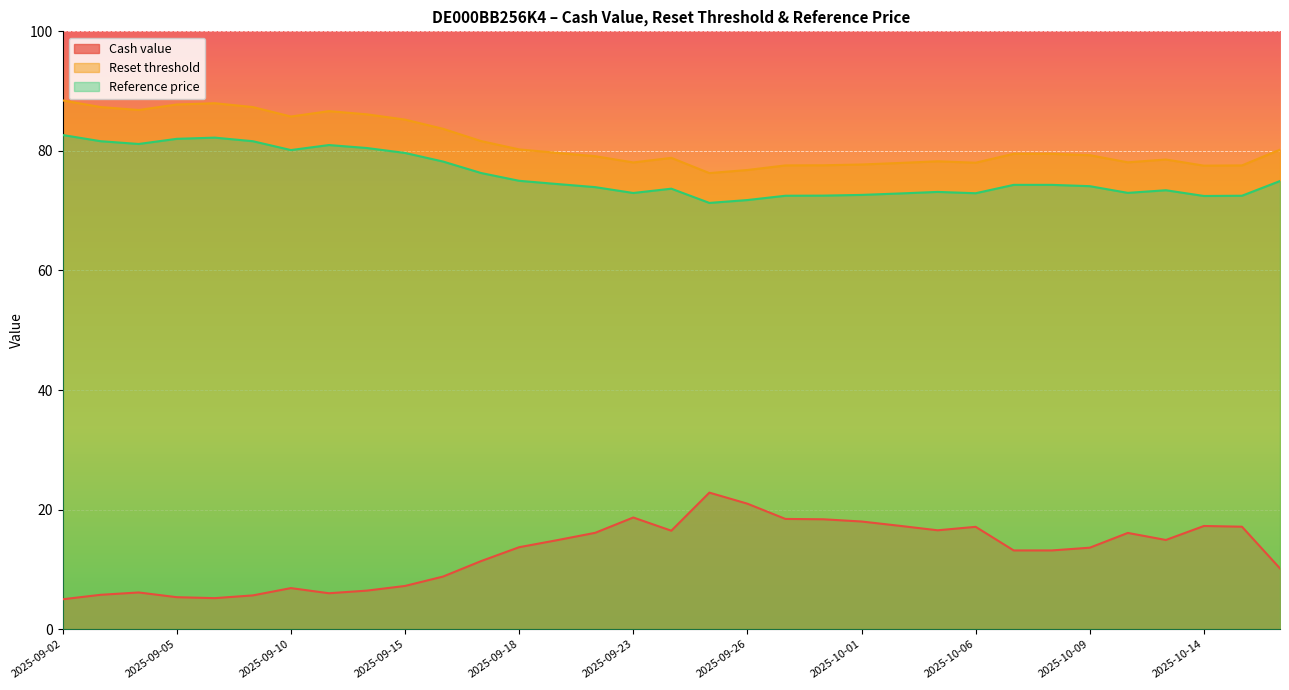

Count the number of categories in the chart.

33